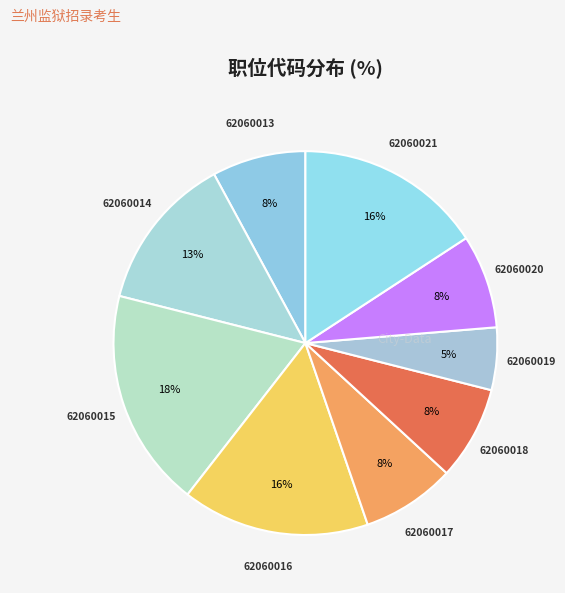

Approximately how many times larger is the value at 62060019 compared to 62060014?

0.4